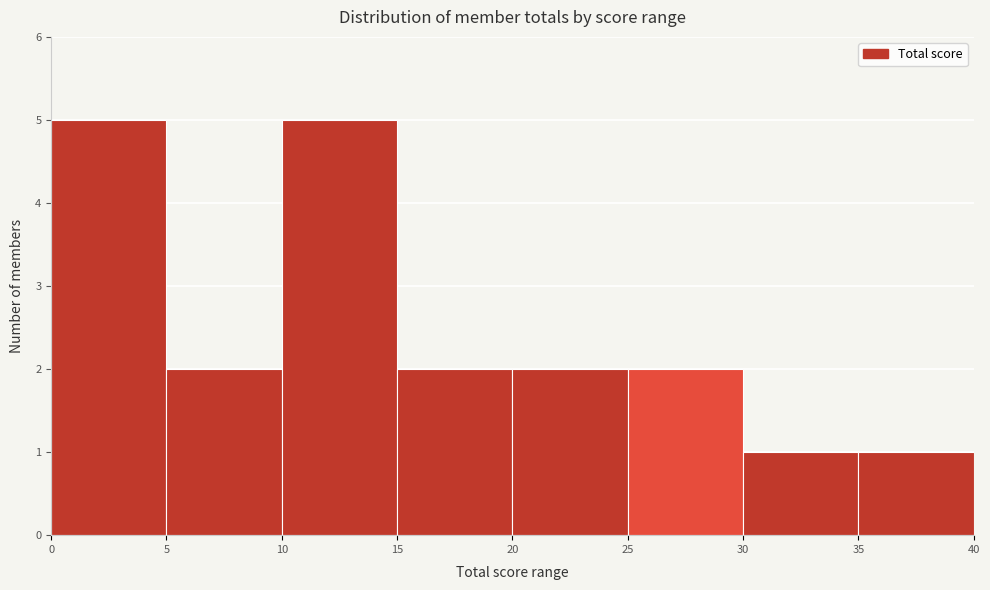

Reading left to right, transcribe this chart: for each bar, give the range it covers on the x-axis and its height. The values are not printed on the chart, so give them approximately, as read against the axis.

0 to 5: 5
5 to 10: 2
10 to 15: 5
15 to 20: 2
20 to 25: 2
25 to 30: 2
30 to 35: 1
35 to 40: 1